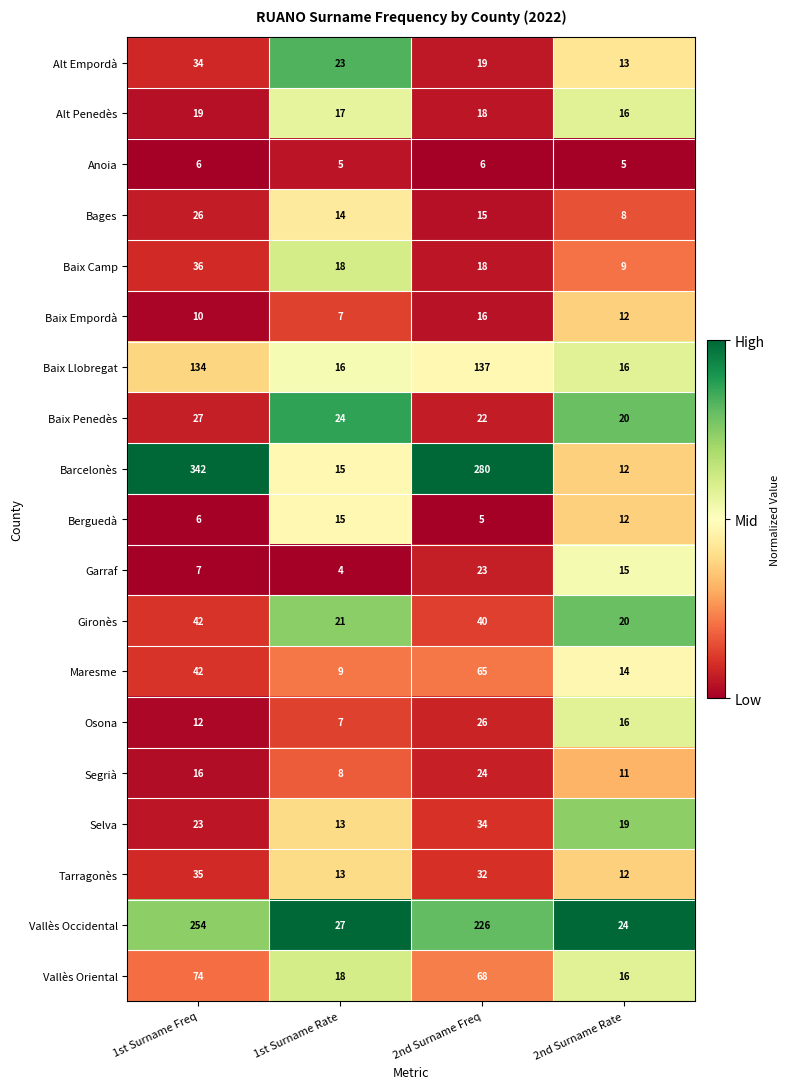

At which category is the sum across all series the highest?

1st Surname Freq